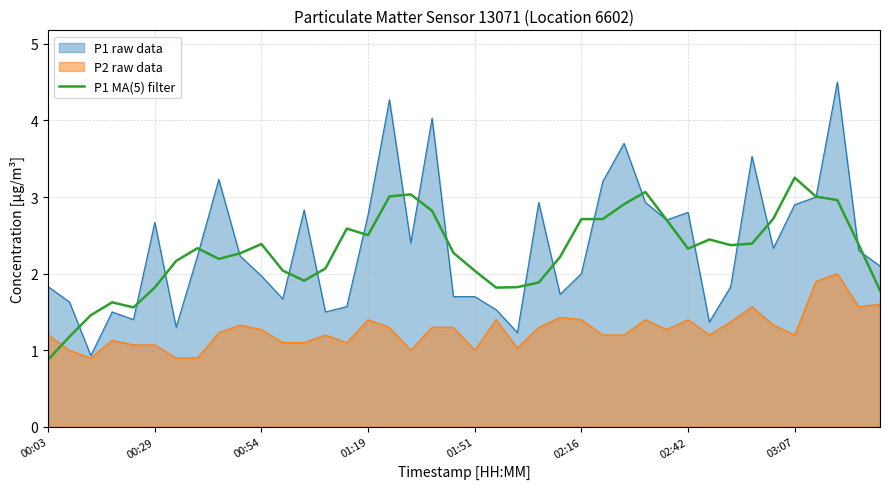

What is the approximate value at 39?

1.8